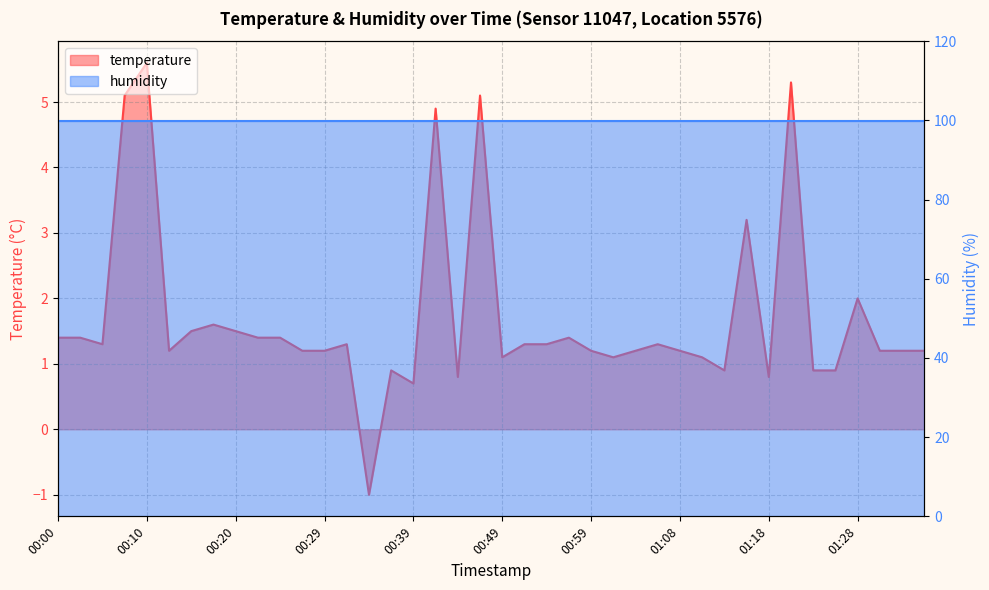

True or false: there are more than 0 points higher than both neighbors.

True